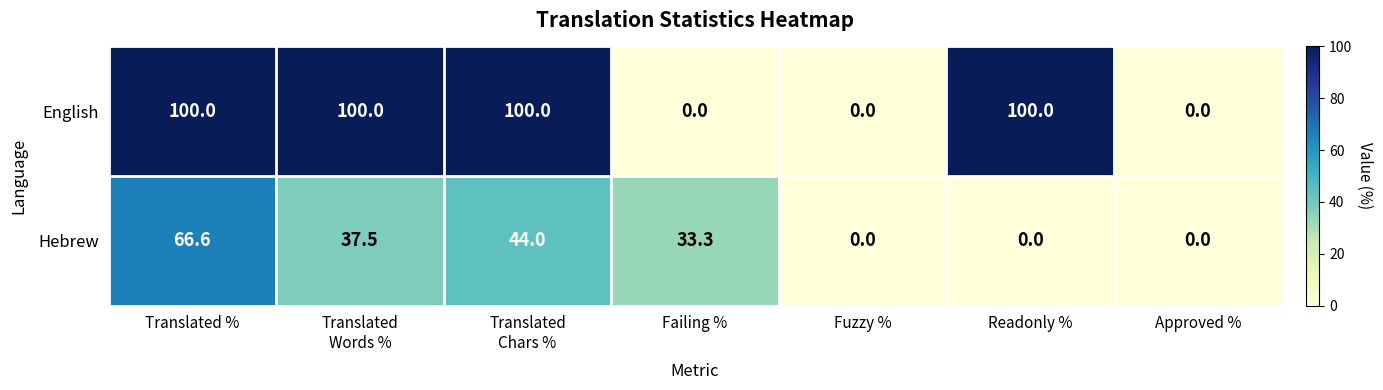

How many data points in Hebrew are less than 33?

3